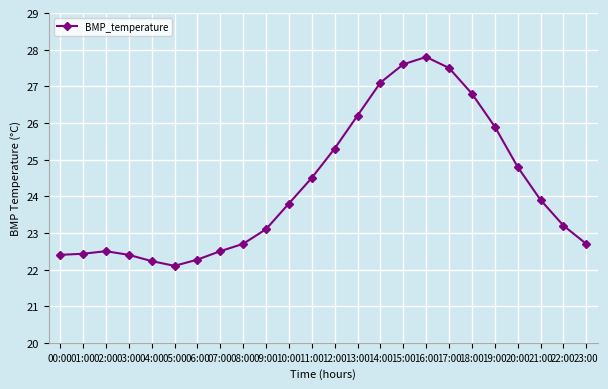

Count the number of categories in the chart.

24